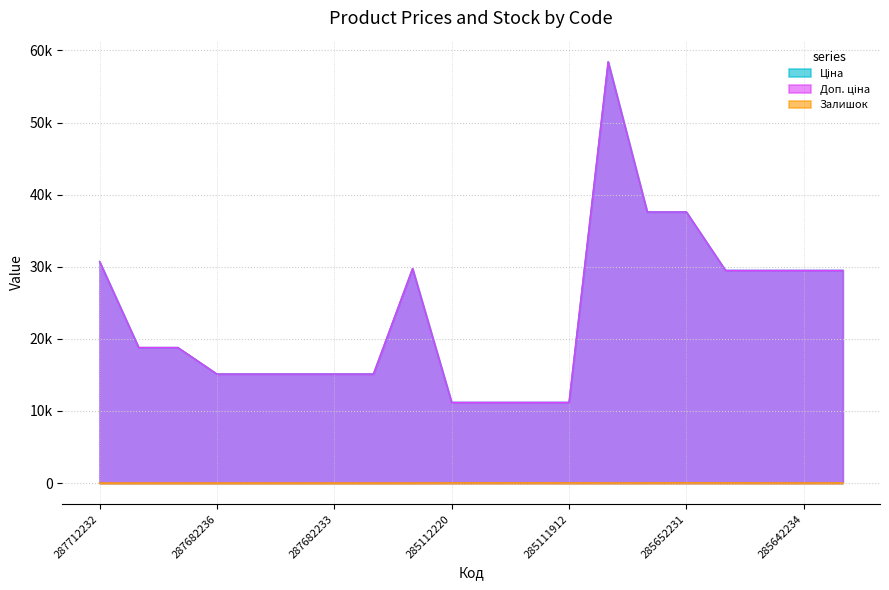

Count the number of categories in the chart.

20